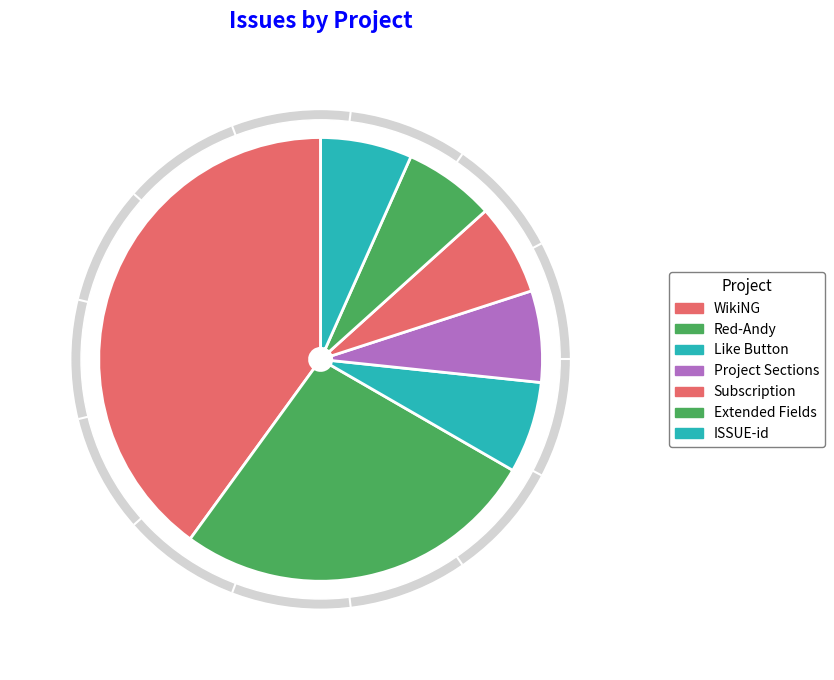

Is WikiNG the majority of the pie?

No